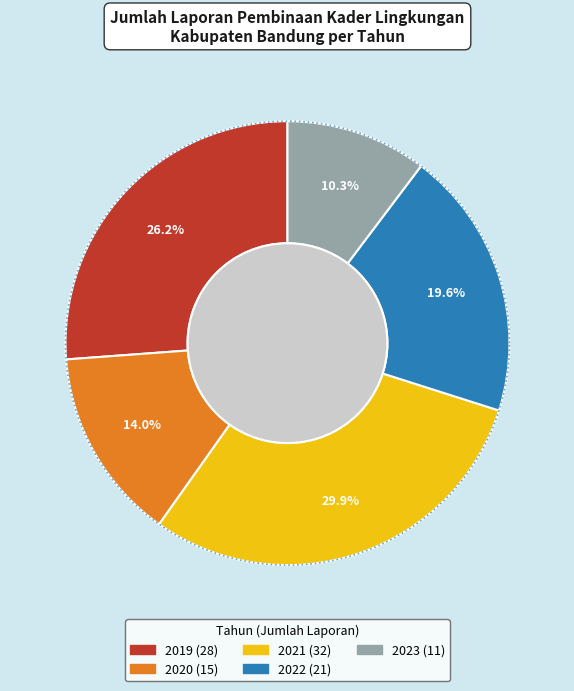

To the nearest percent, what portion does 2023 represent?

10%